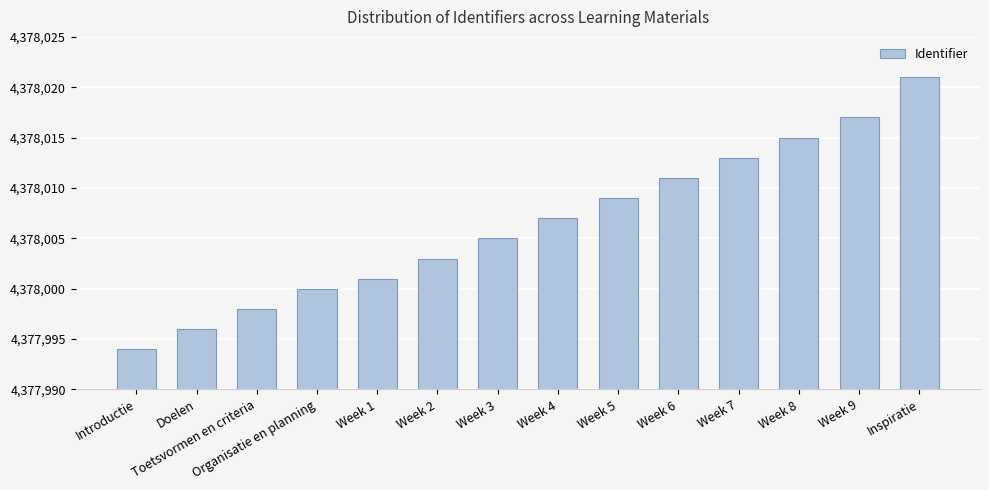

What is the label of the 5th bar from the left?

Week 1